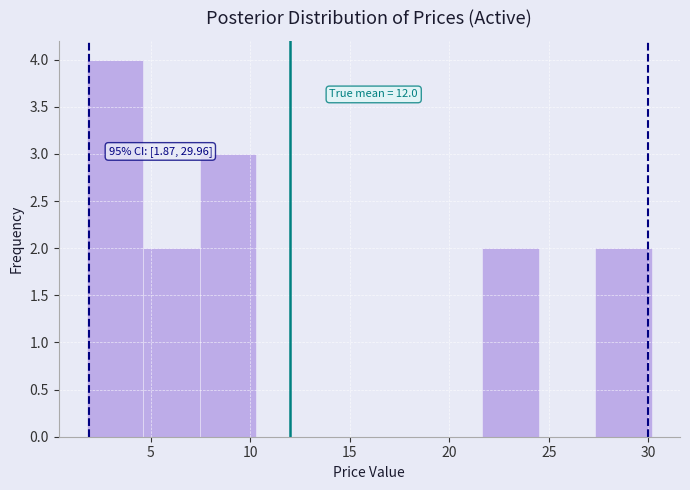

Which range on the x-axis has the tallest bar?

2.0 to 4.5